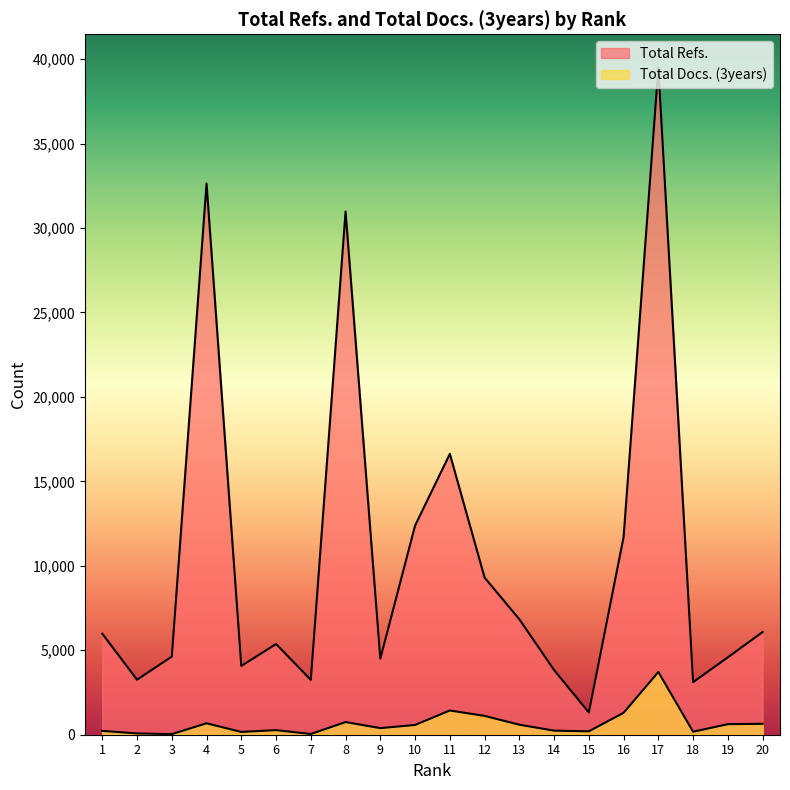

Rank the series at 17 from highest to lowest value.

Total Refs., Total Docs. (3years)